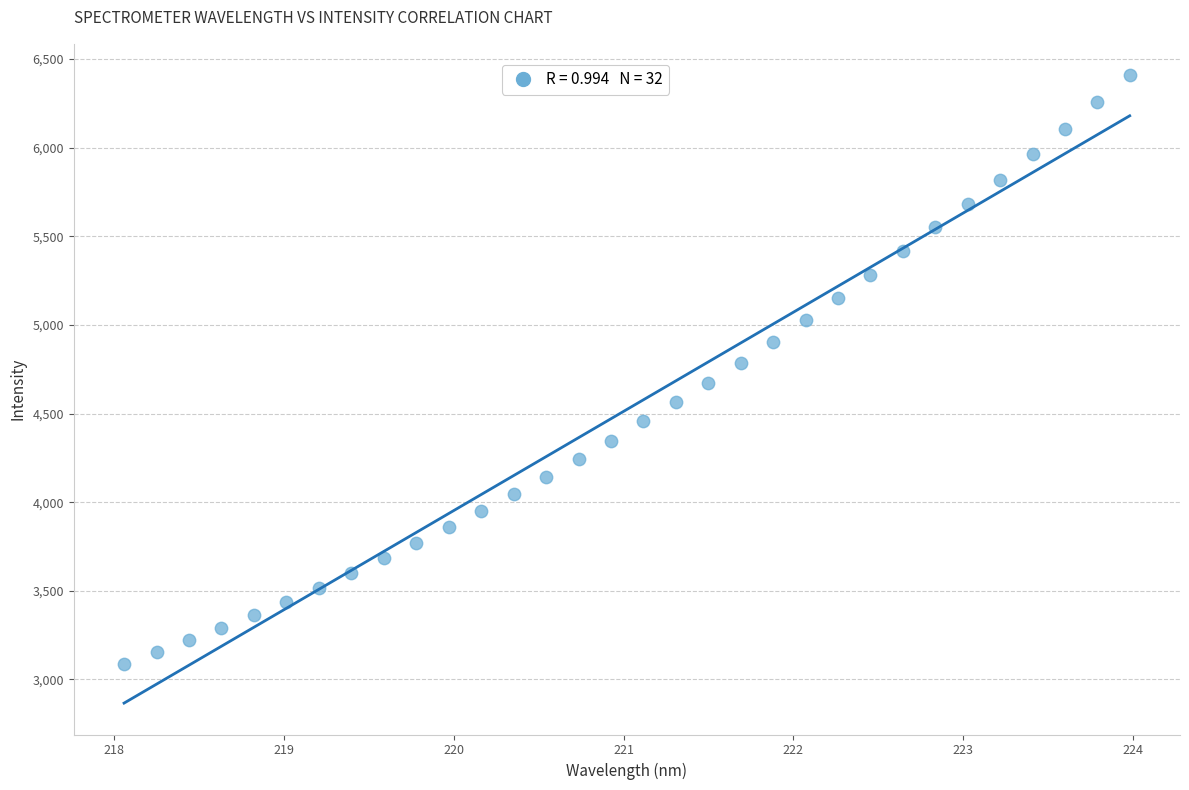

What is the range of Y values (max minus min)?

3321.9